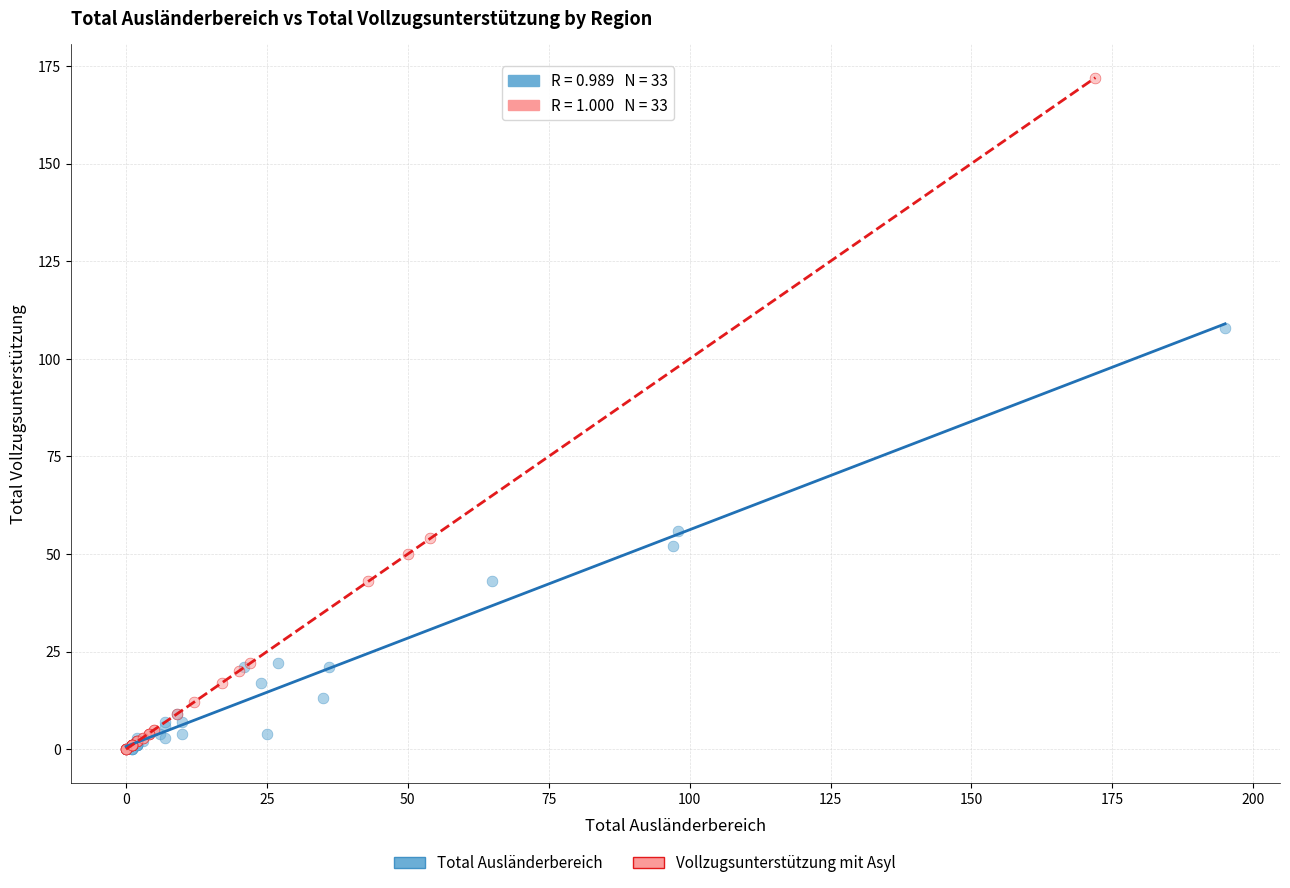

Which series reaches the maximum Y coordinate?

Vollzugsunterstützung mit Asyl